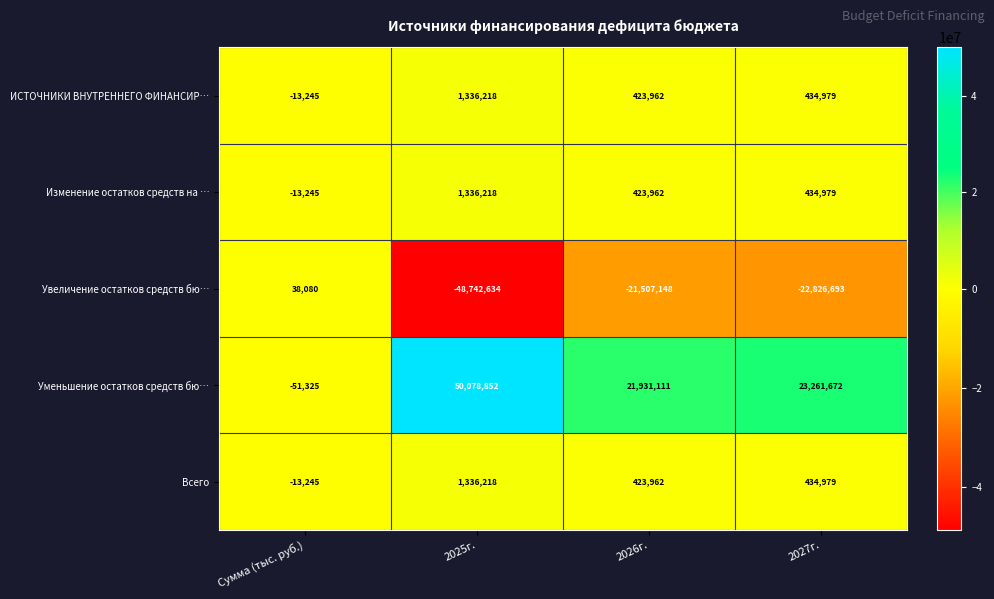

What is the difference between the maximum and minimum values in the Всего series?

1349463